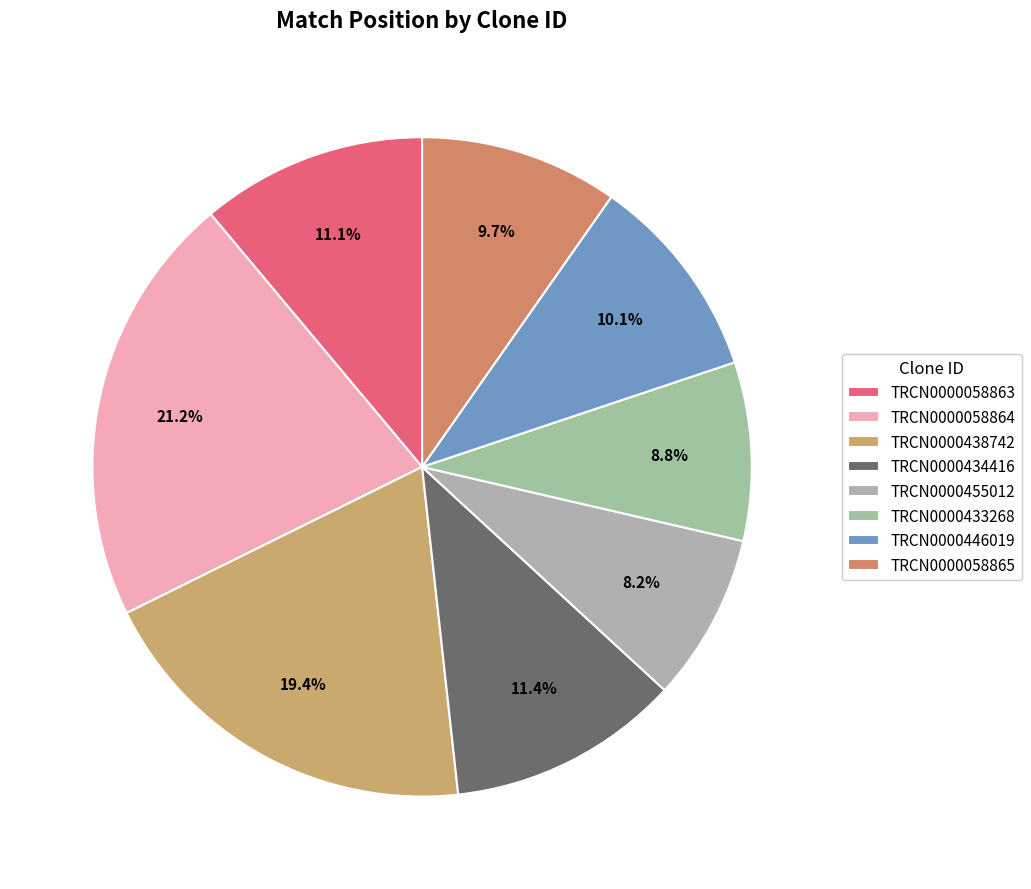

To the nearest percent, what is the combined percentage of TRCN0000058865 and TRCN0000433268?

18%